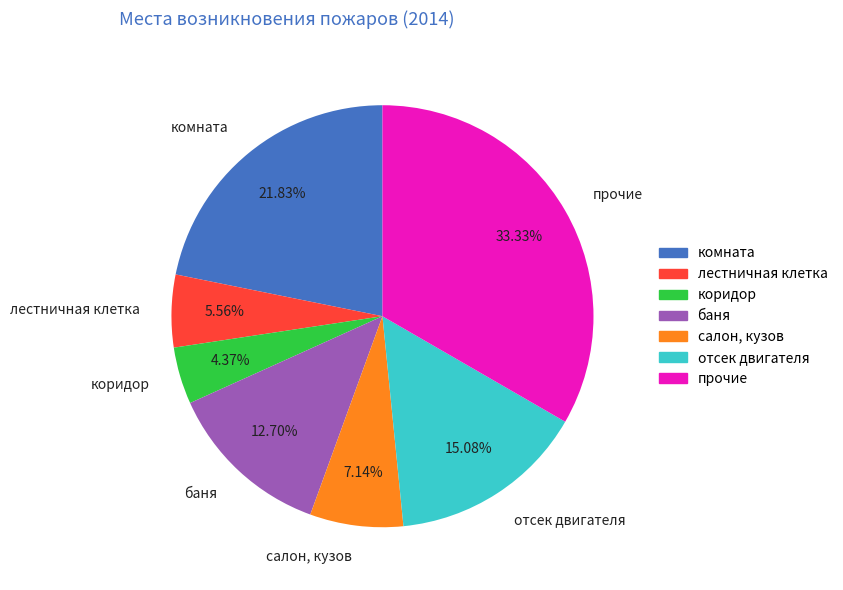

To the nearest percent, what is the combined percentage of салон, кузов and коридор?

12%